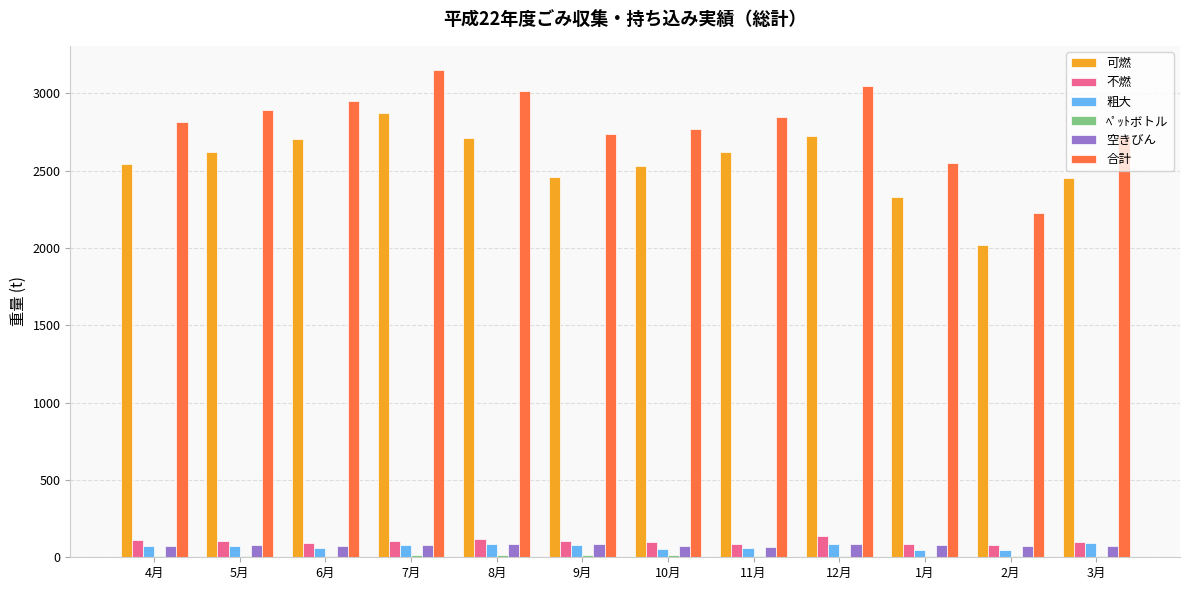

Which series has the largest total across all categories?

合計